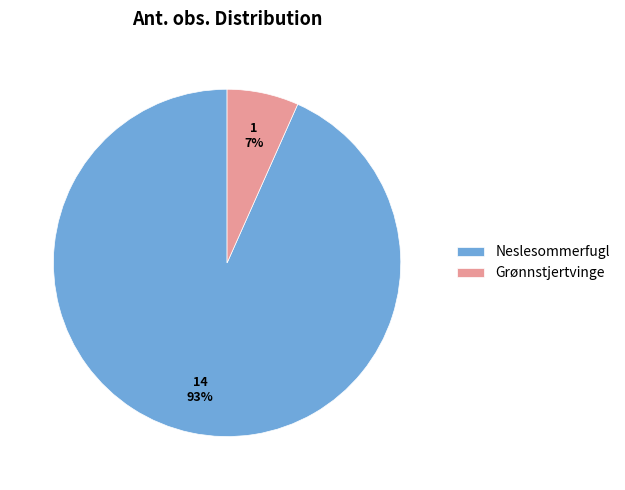

Is the sum of Neslesommerfugl and Grønnstjertvinge greater than half?

Yes